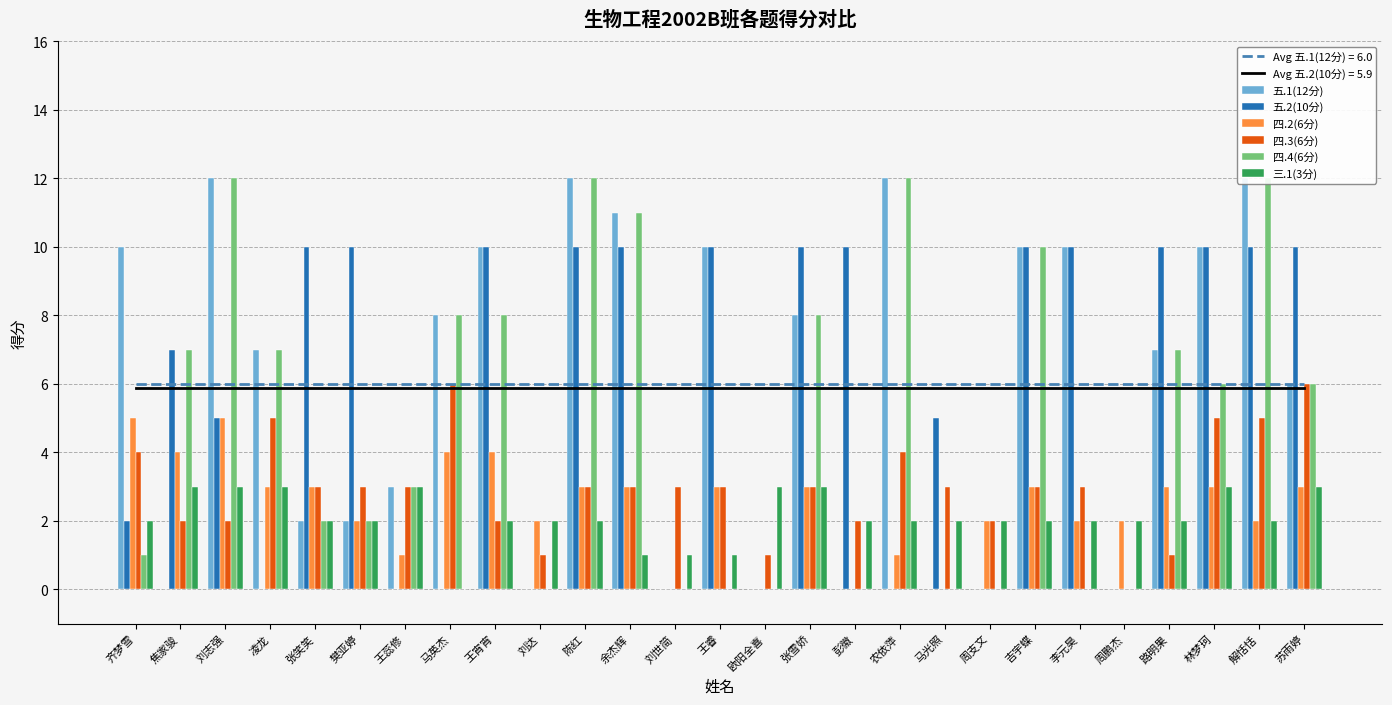

What is the sum of all 三.1(3分) values?

57